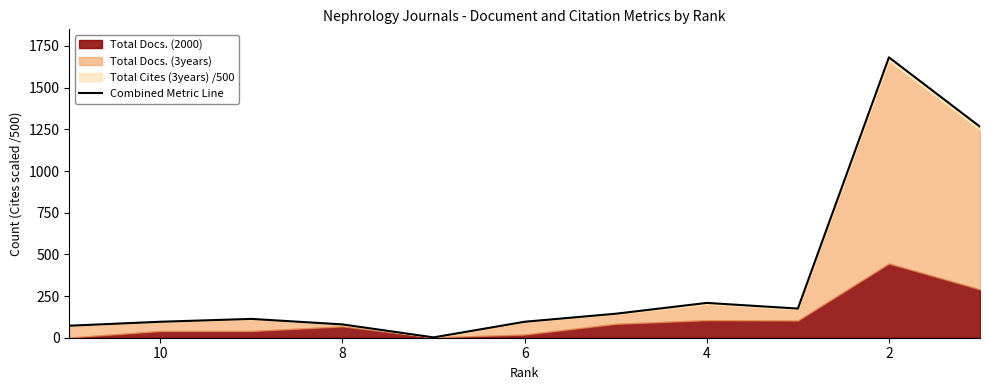

How many interior local peaks (higher than both neighbors) does the data have?

3